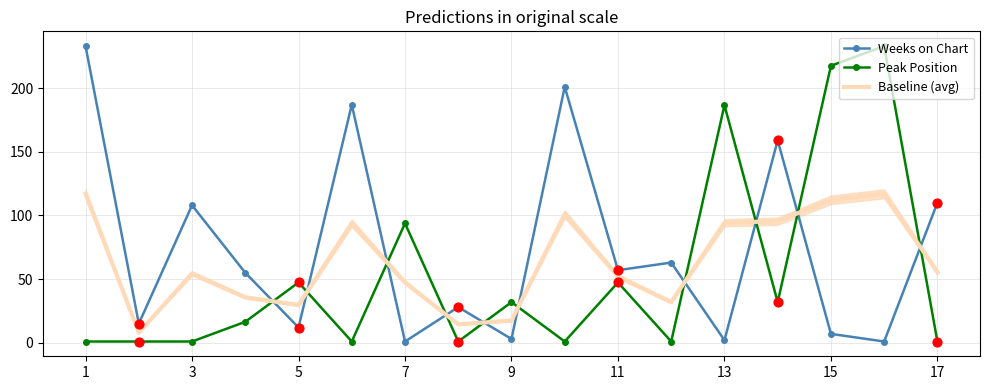

Which series has the widest spread of Y values?

Weeks on Chart